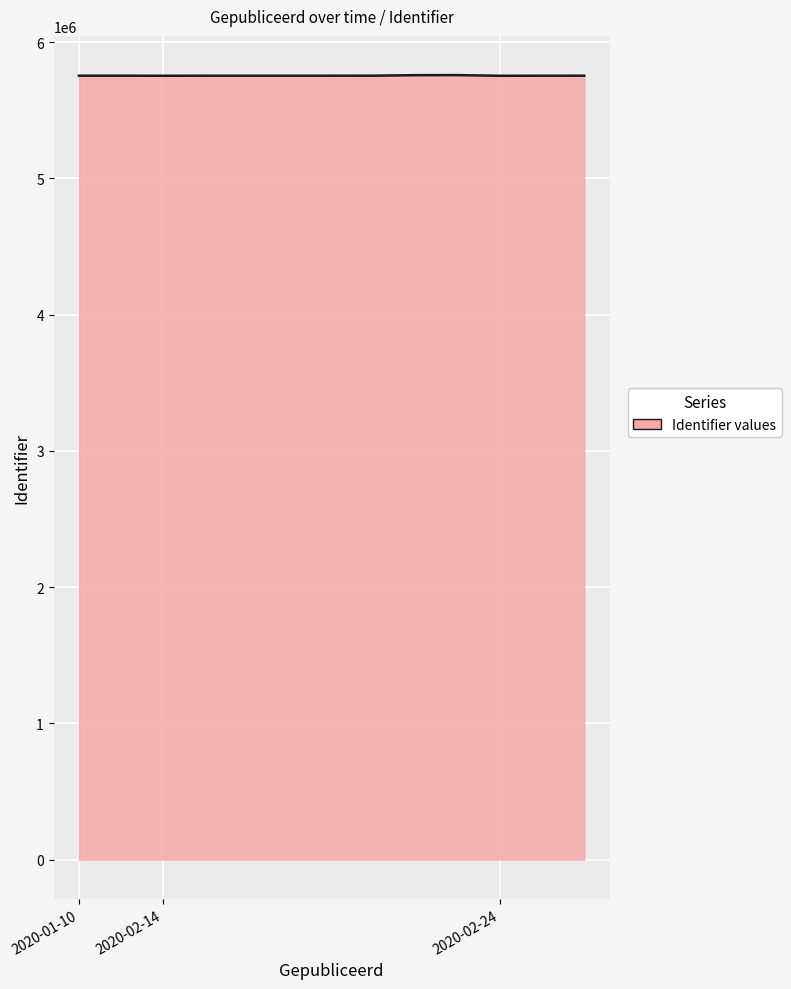

What is the difference between the maximum and minimum values?

4842